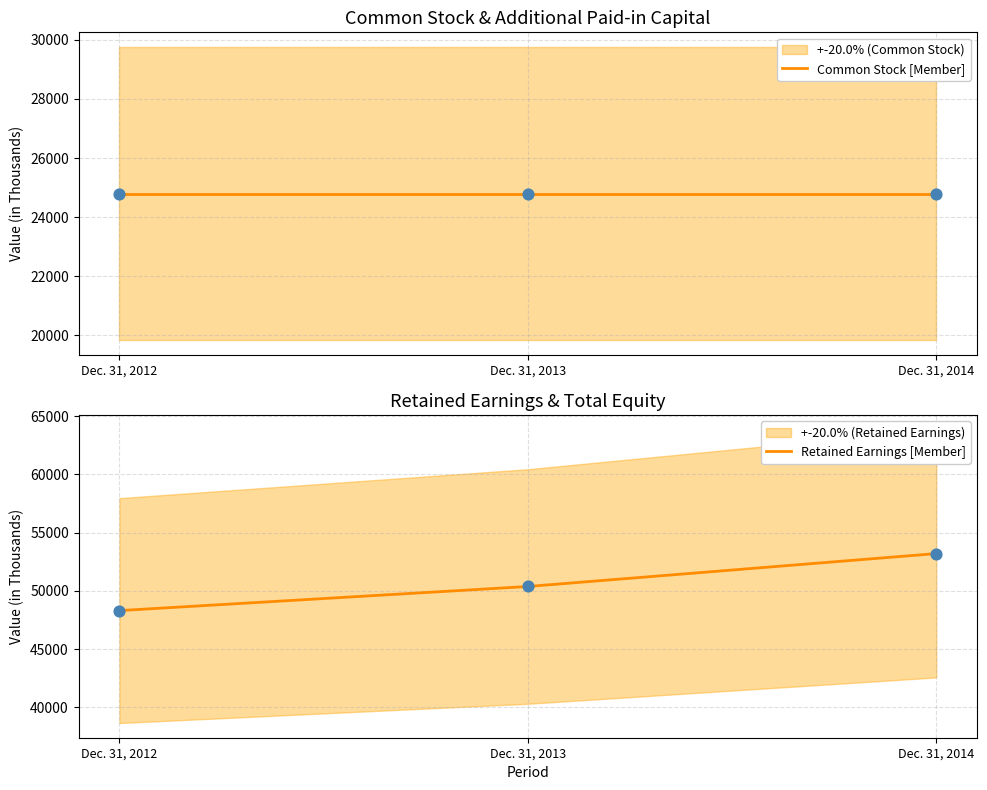

Is the value of Retained Earnings [Member] at Dec. 31, 2014 greater than the value of Common Stock [Member] at Dec. 31, 2012?

Yes